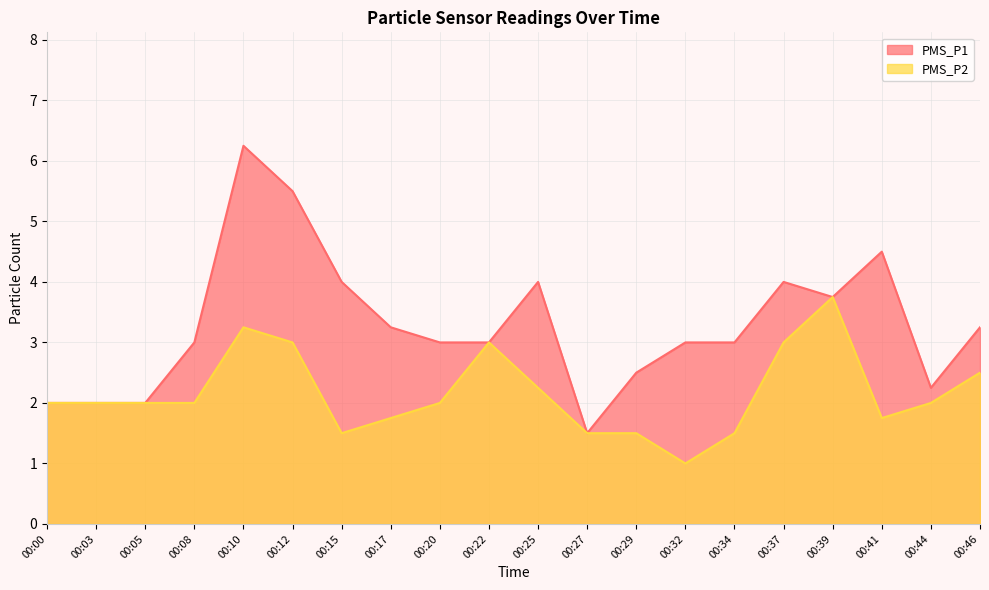

At which category is the sum across all series the highest?

00:10